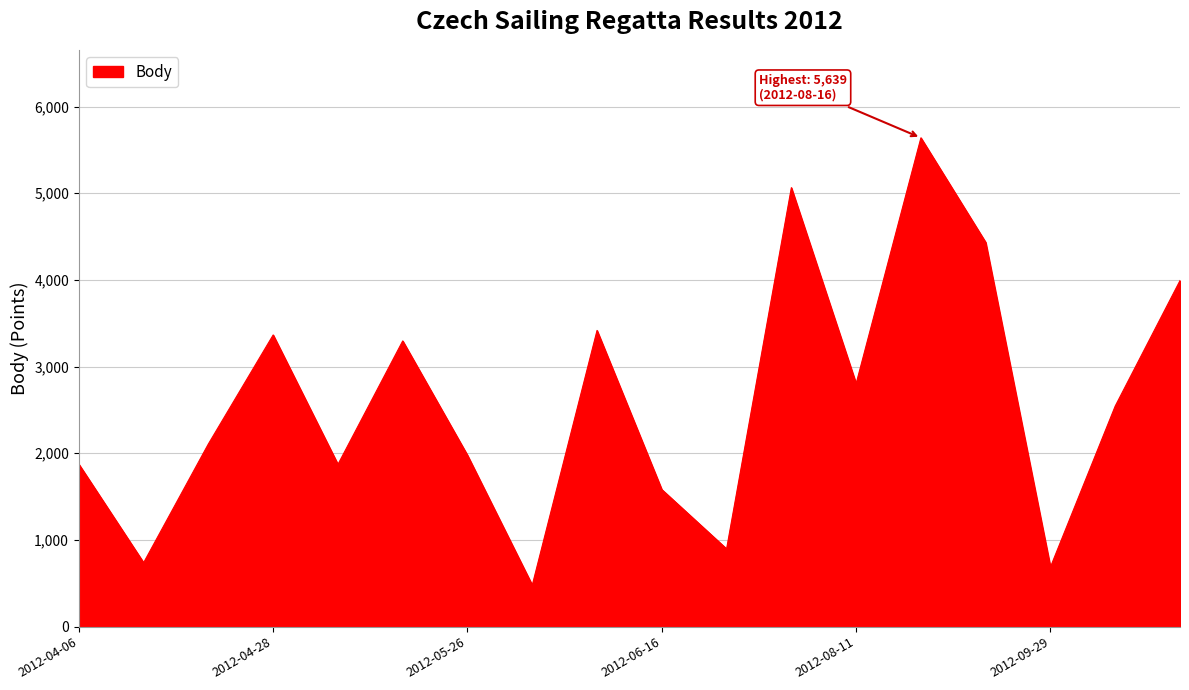

What is the maximum value shown in the chart?

5639